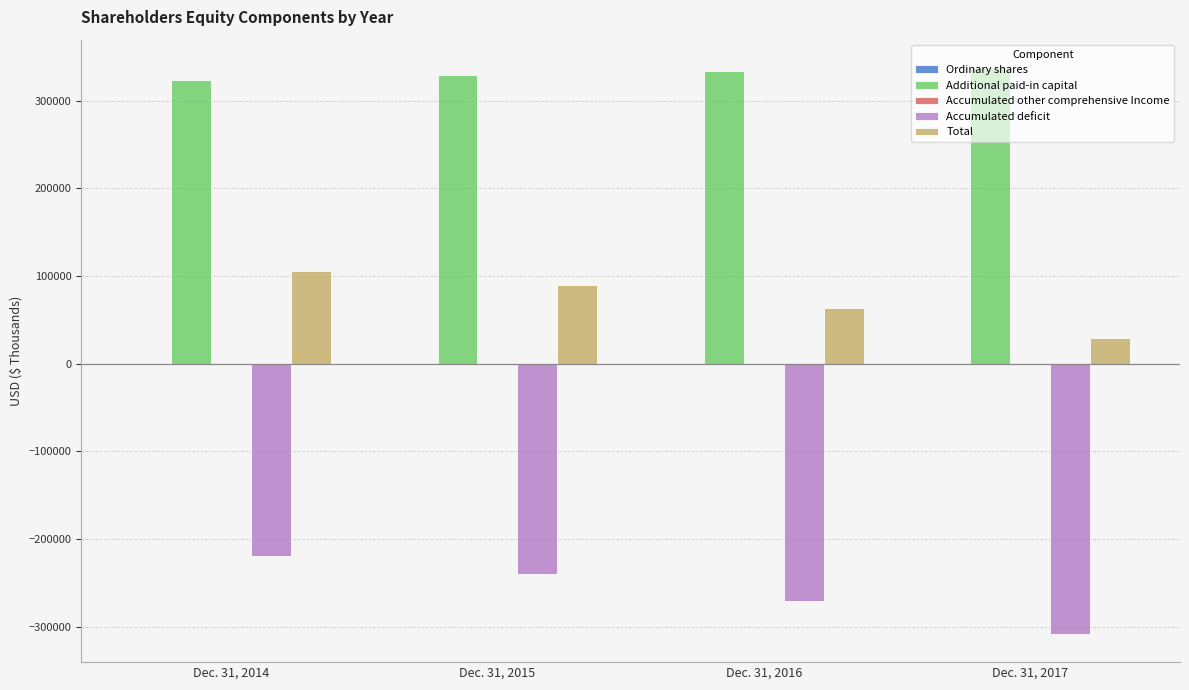

Which series changed the most between Dec. 31, 2015 and Dec. 31, 2017?

Accumulated deficit